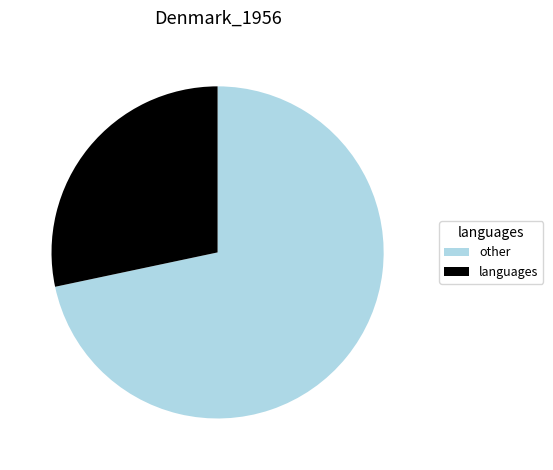

How many slices are in this pie chart?

2